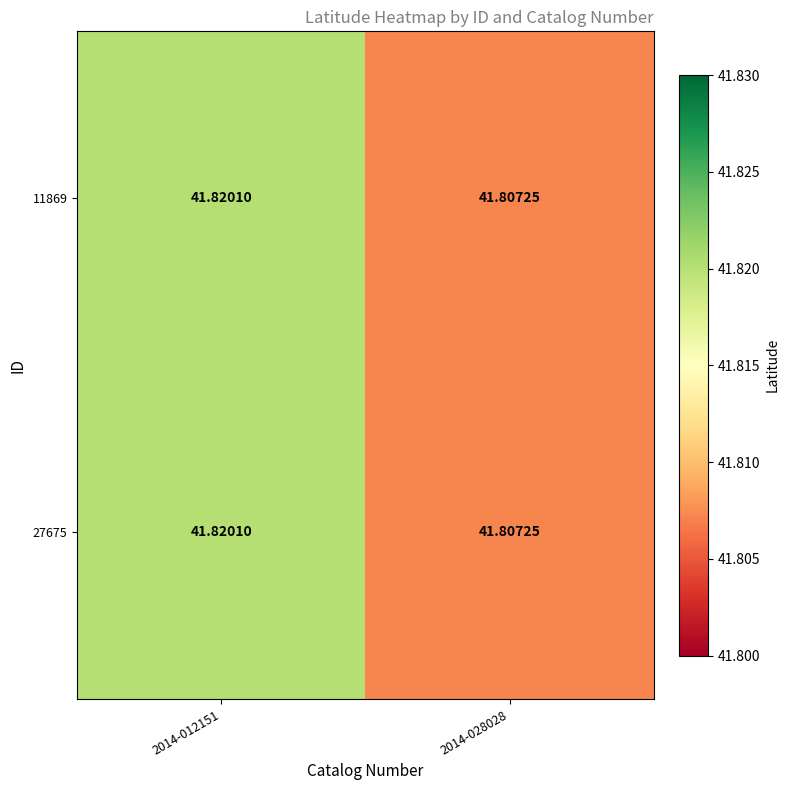

At which category is the sum across all series the highest?

2014-012151